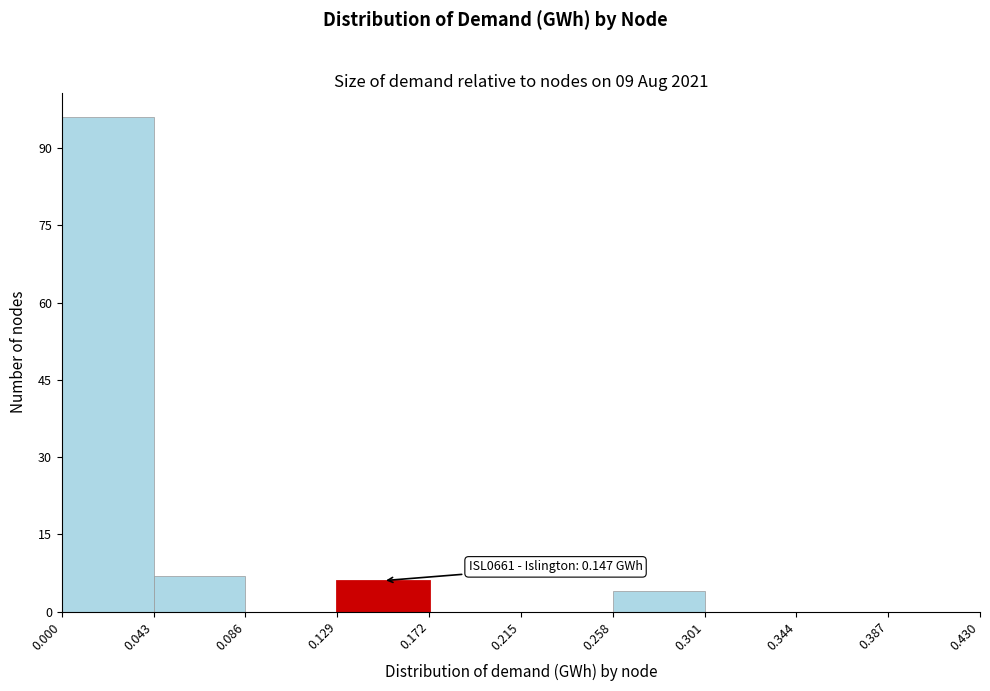

Over which range of the x-axis is the bar tallest?

0.000 to 0.043